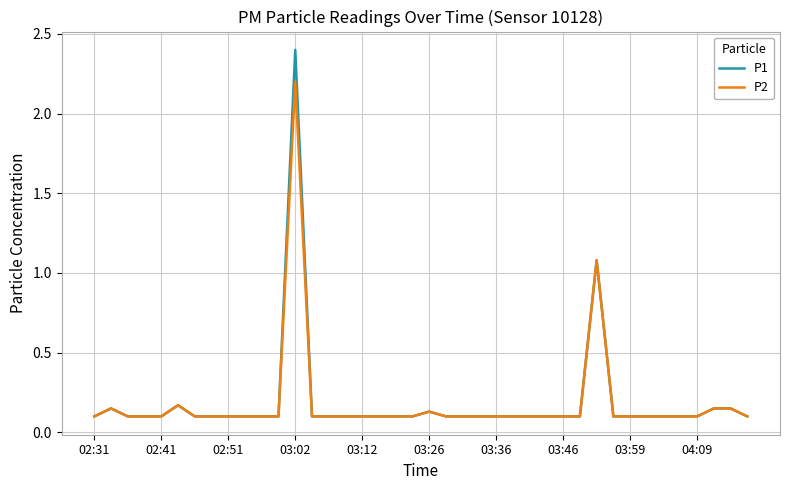

What is the maximum value shown in the chart?

2.4